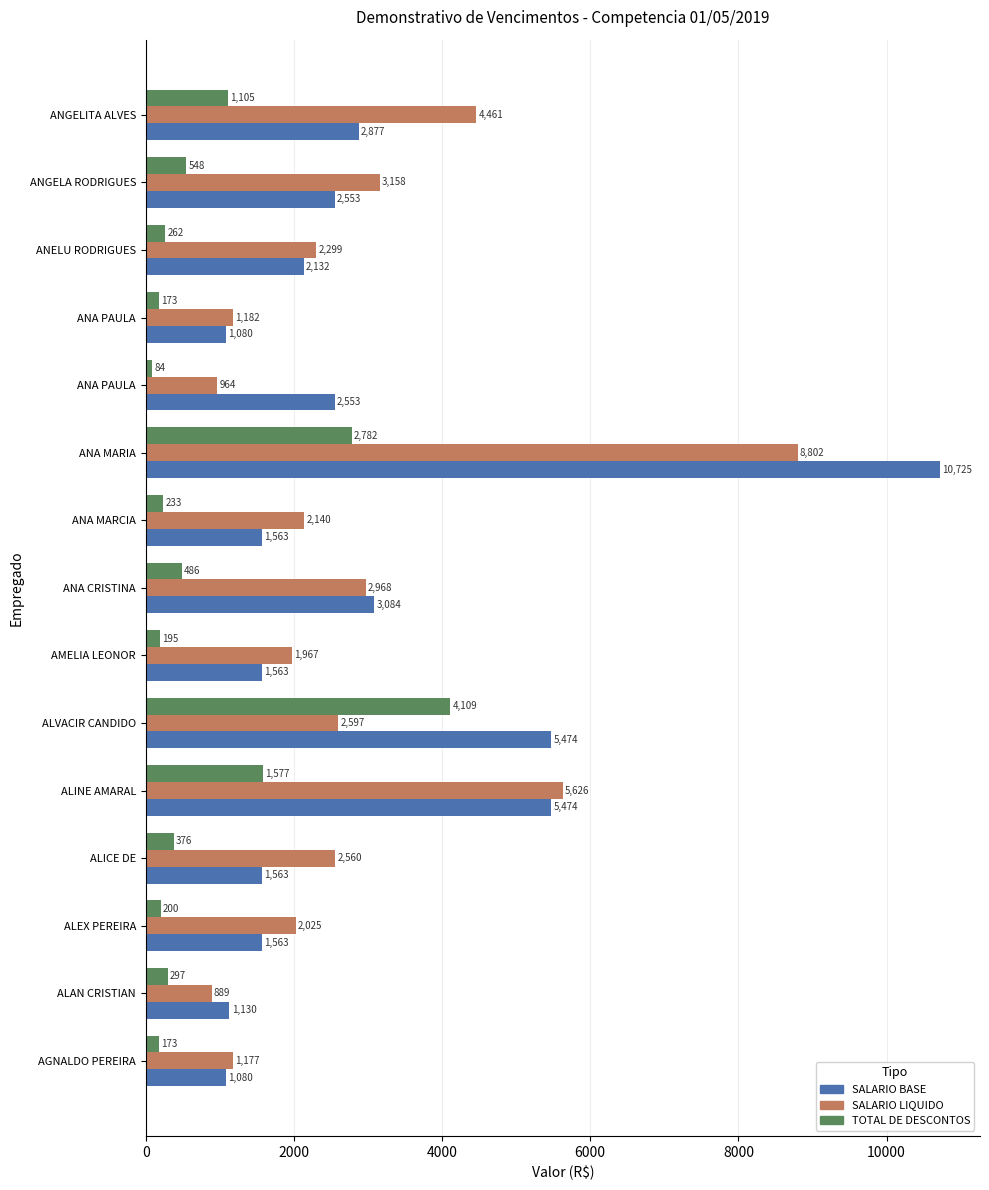

At how many categories does at least one series exceed 7500?

1